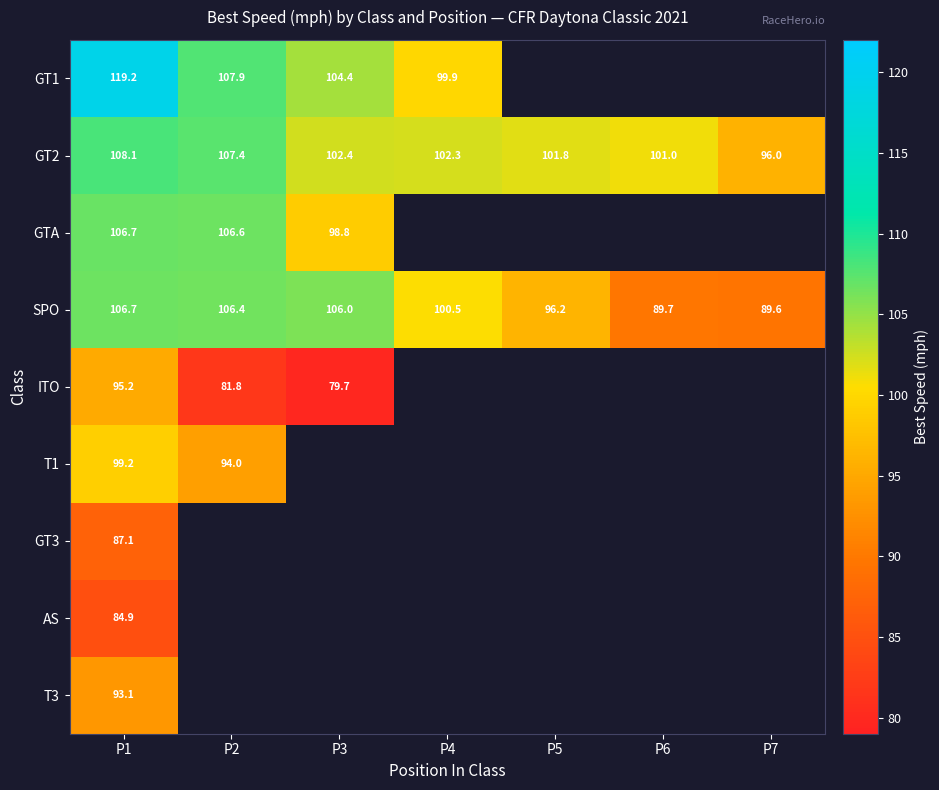

How many values in GT1 are above zero?

4